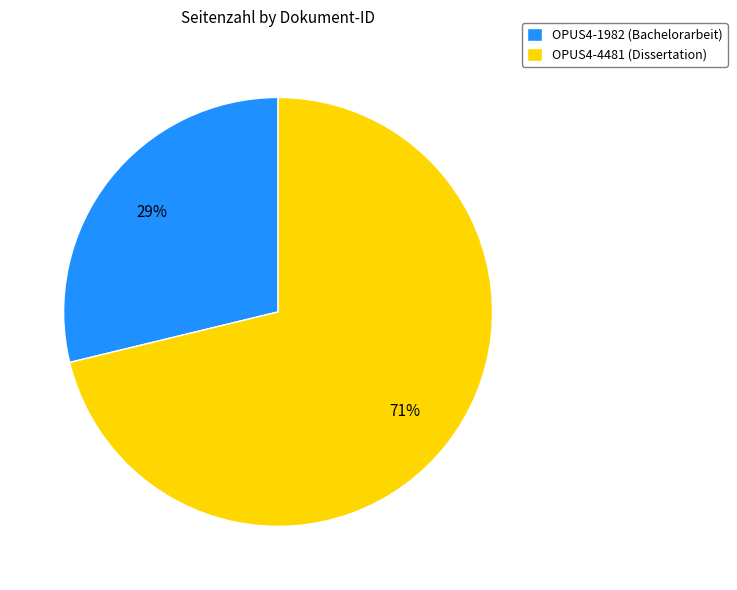

Is there a majority slice in this chart?

Yes